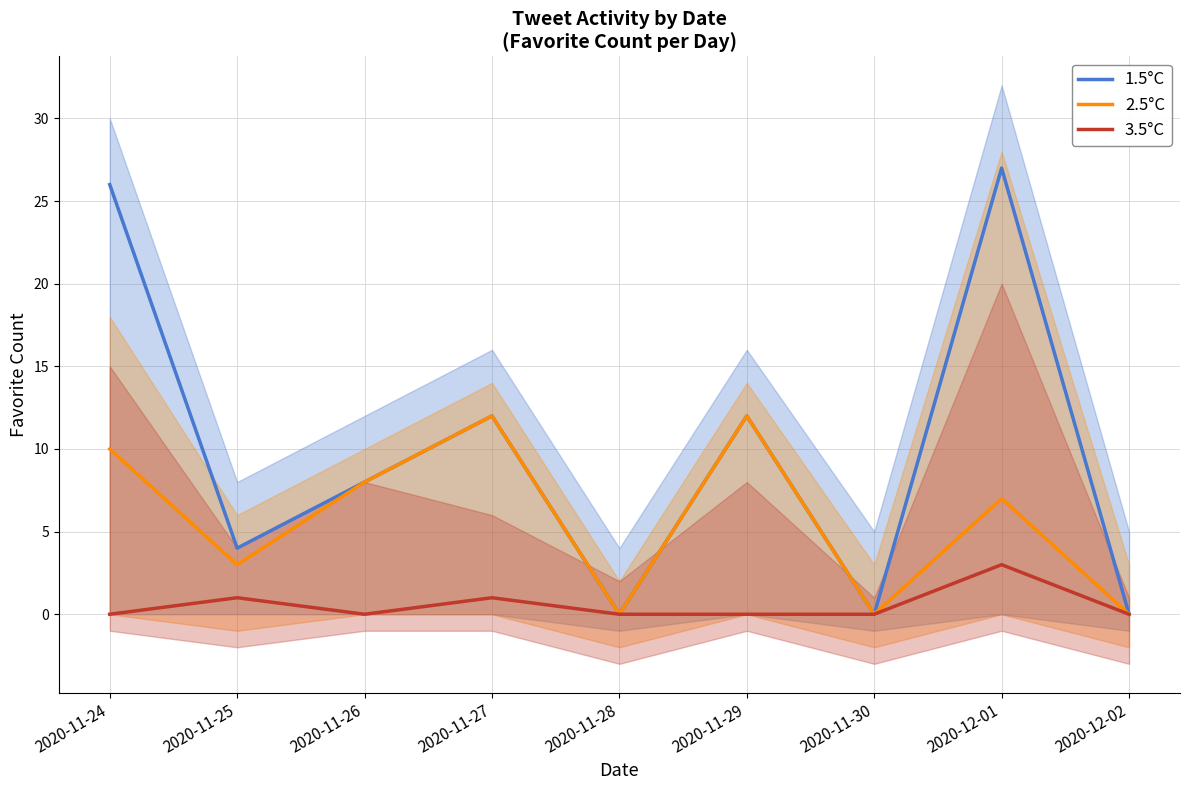

How many values in 1.5°C are above zero?

6